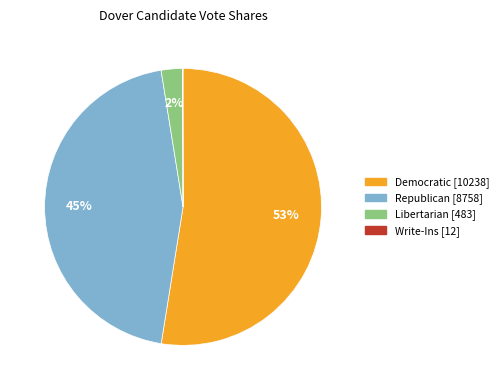

To the nearest percent, what is the average slice percentage?

25%